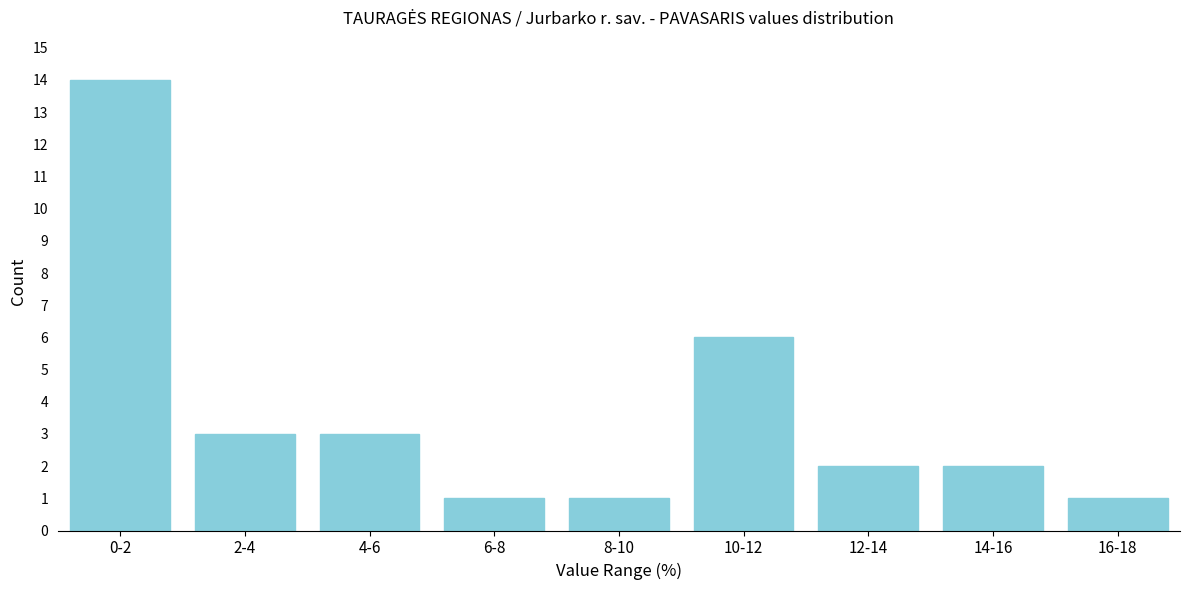

Reading left to right, extract all data points from this chart.

0-2=14	2-4=3	4-6=3	6-8=1	8-10=1	10-12=6	12-14=2	14-16=2	16-18=1